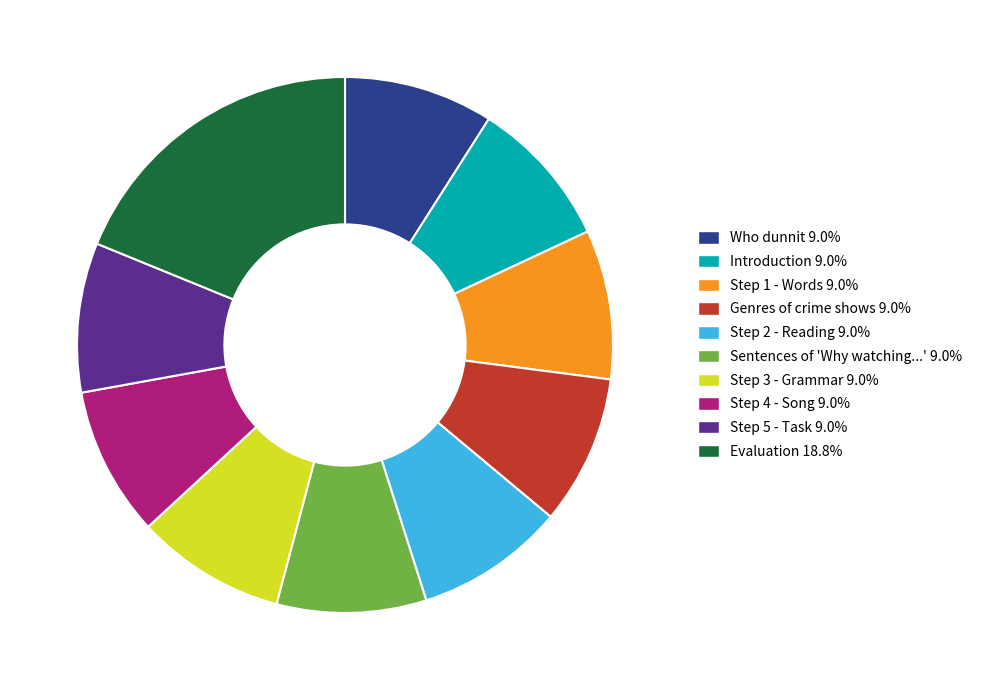

Combined, do Genres of crime shows and Who dunnit account for over 50%?

No